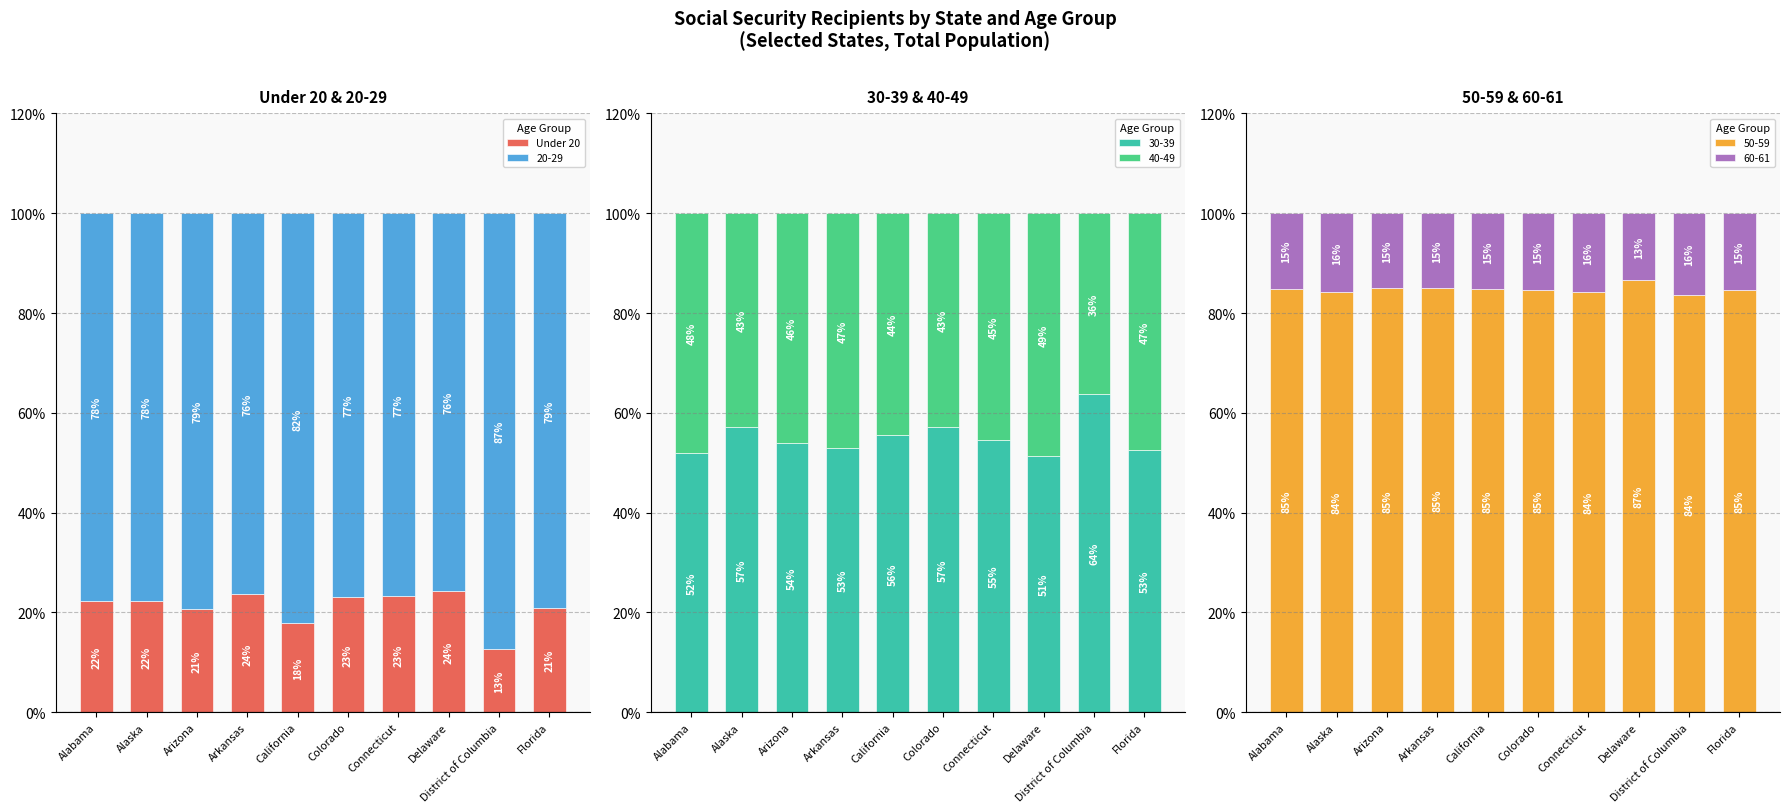

Approximately how many times larger is the value at Florida compared to Delaware?

0.9